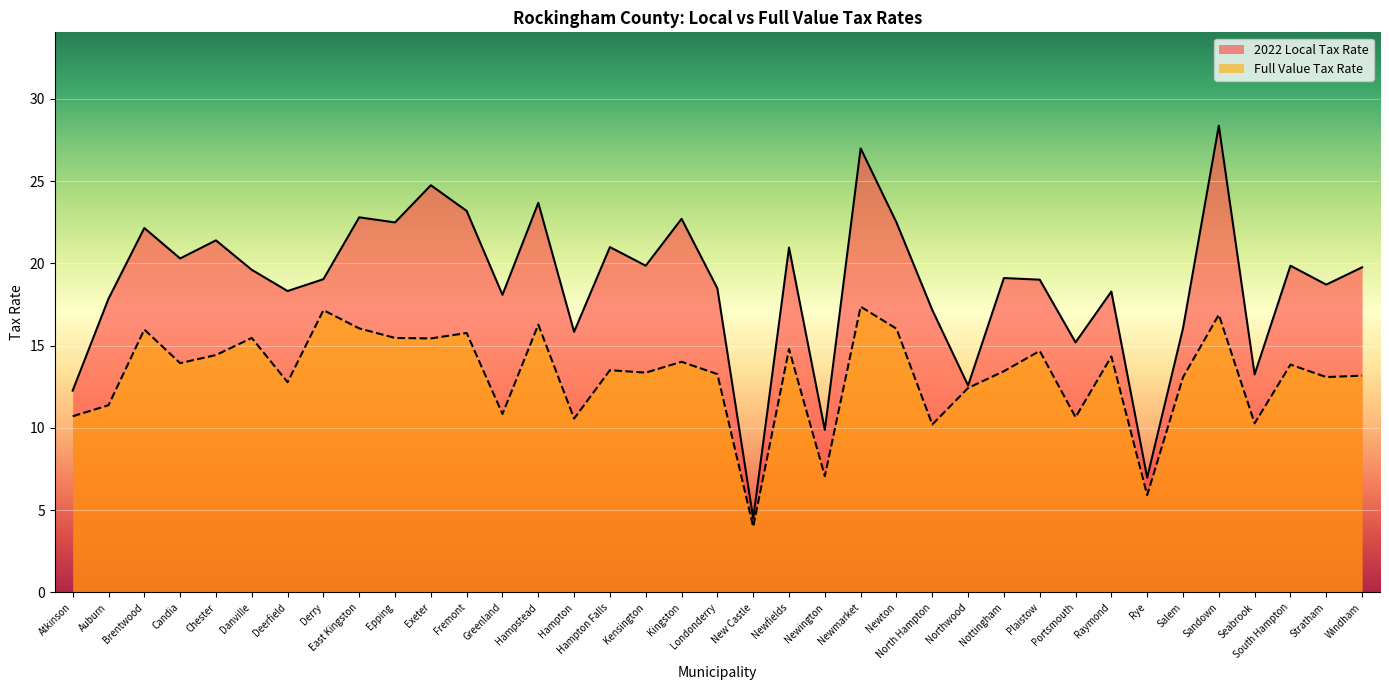

How many lines are shown in the chart?

2